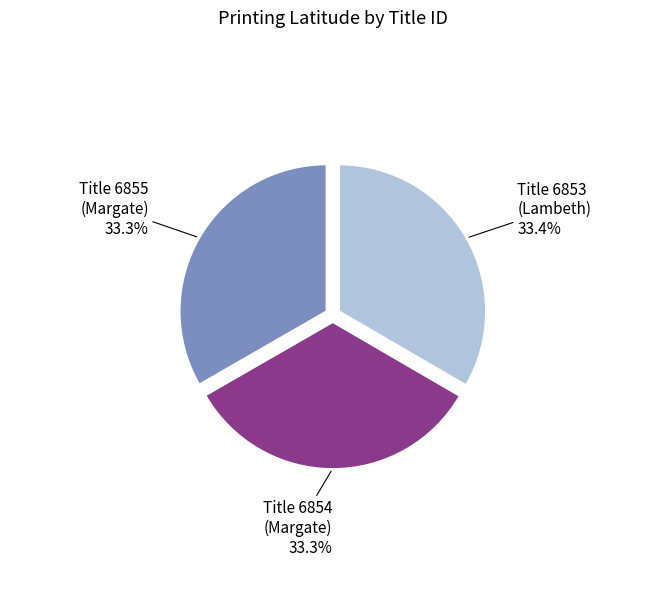

Approximately how many times larger is the value at Title 6853 (Lambeth) compared to Title 6854 (Margate)?

1.0